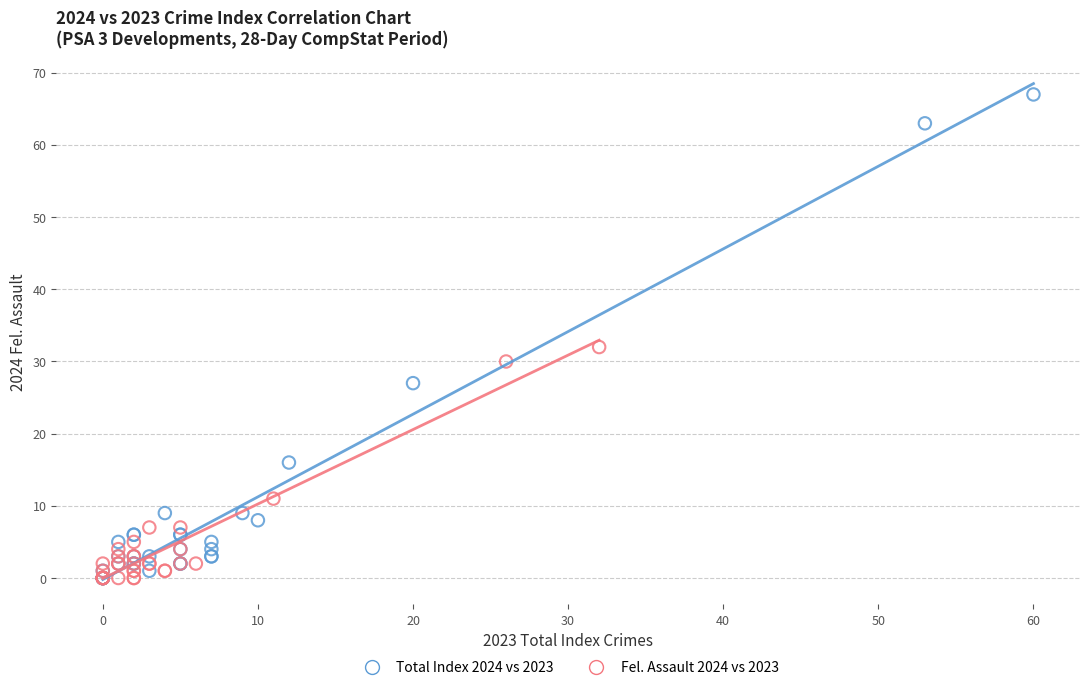

What are all the series names shown in the legend?

Total Index 2024 vs 2023, Fel. Assault 2024 vs 2023